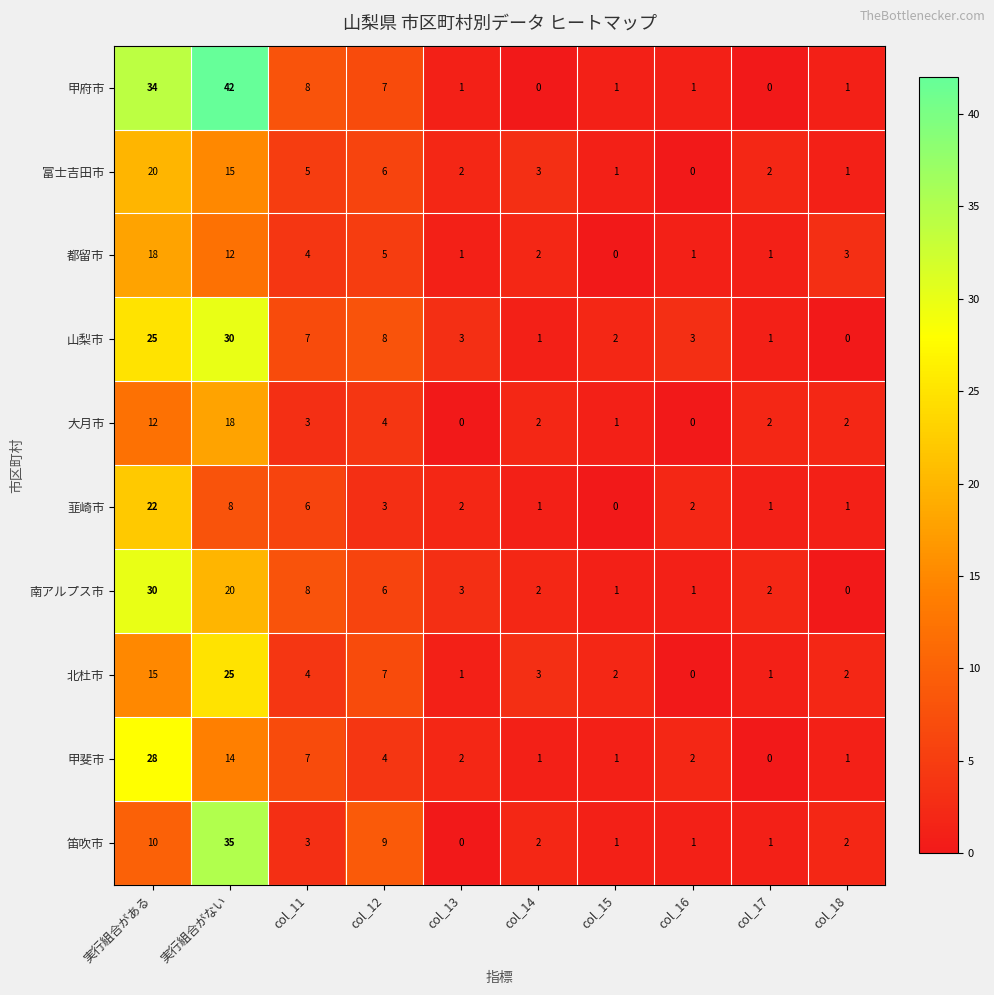

Is it true that 南アルプス市 equals 6 at col_12?

True